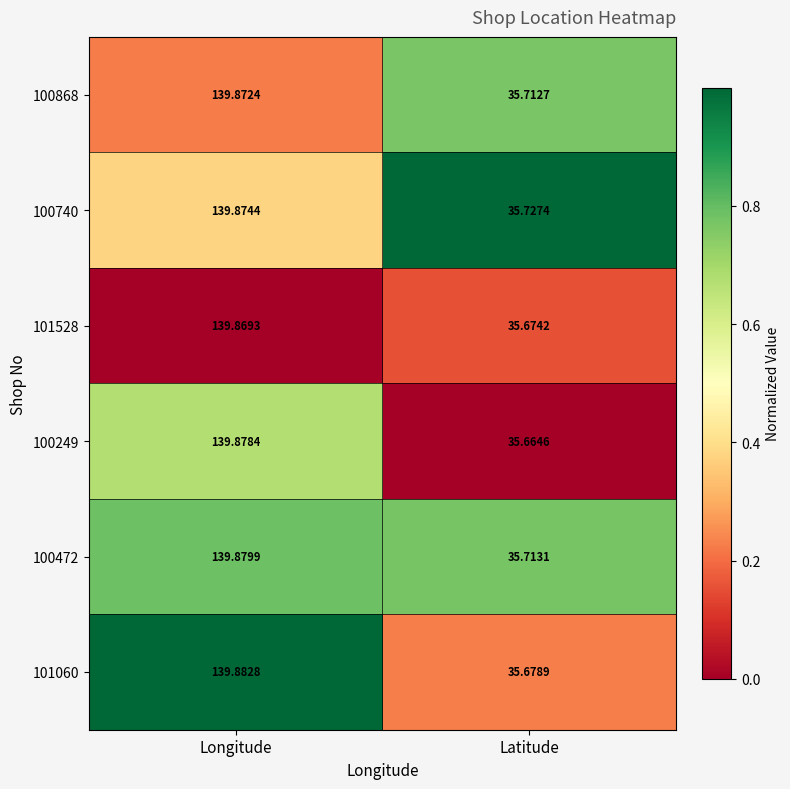

Which series has the widest spread of values?

100249